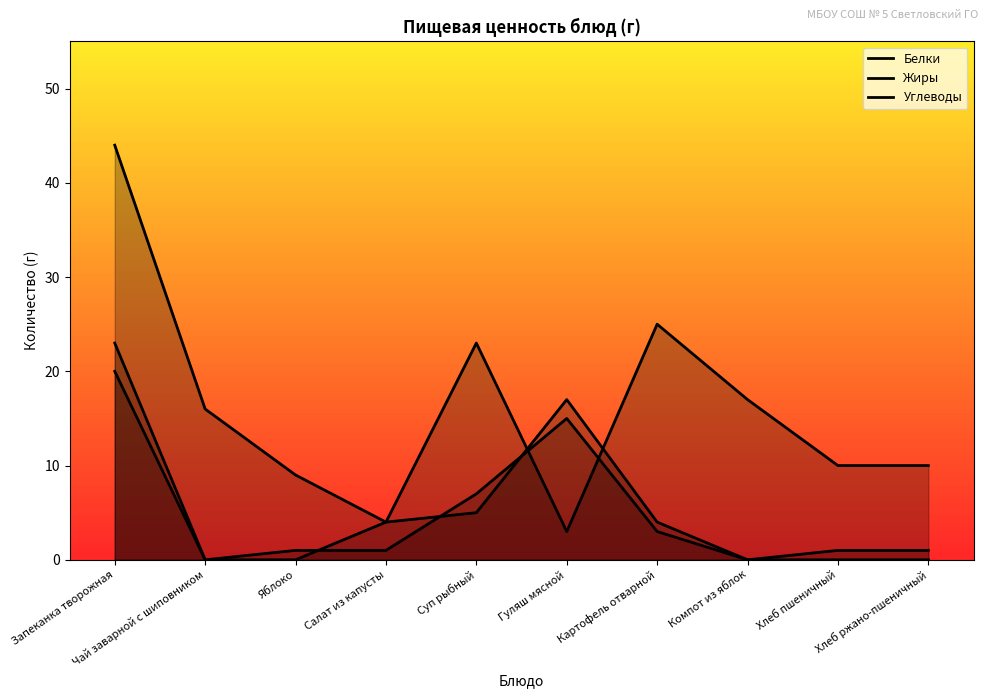

Is it true that Белки equals 0 at Яблоко?

False